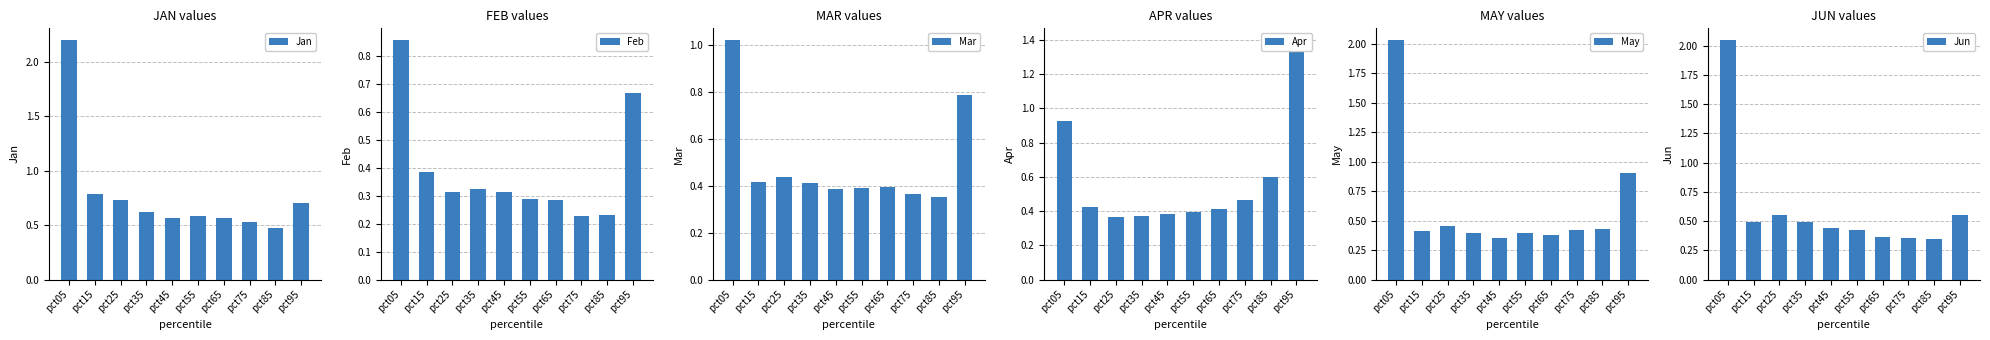

Does the chart contain stacked bars?

No